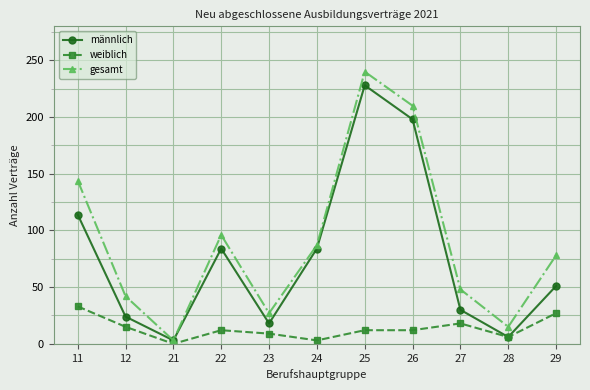

At which category is the sum across all series the highest?

25